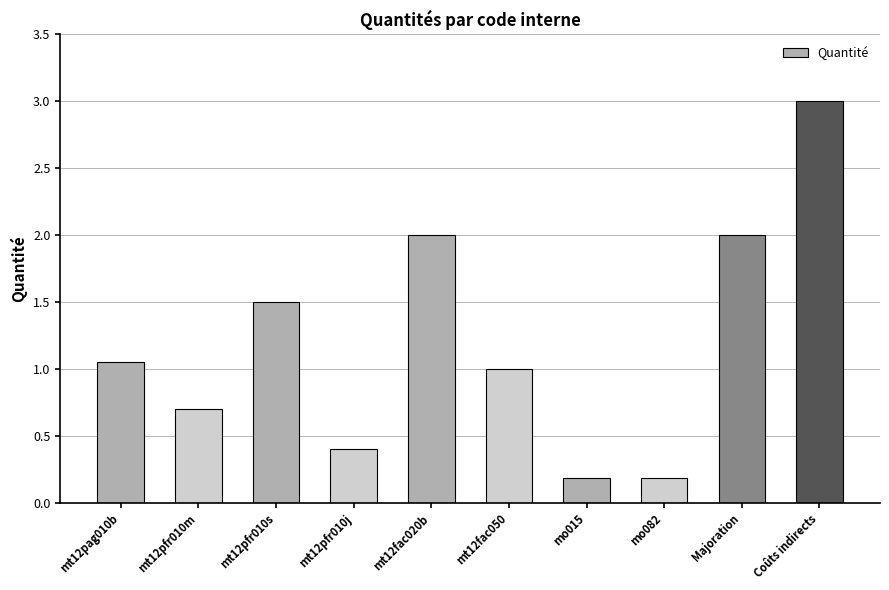

What is the maximum value shown in the chart?

3.0